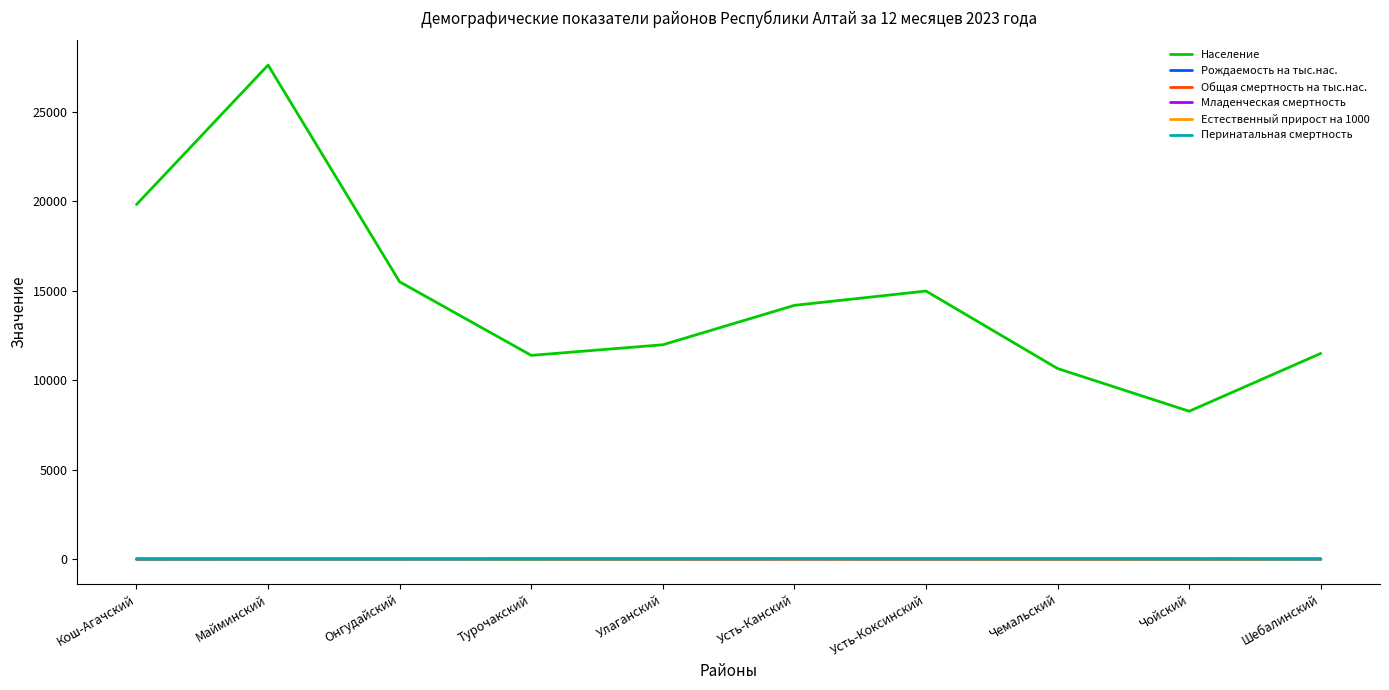

At which category is the sum across all series the highest?

Майминский